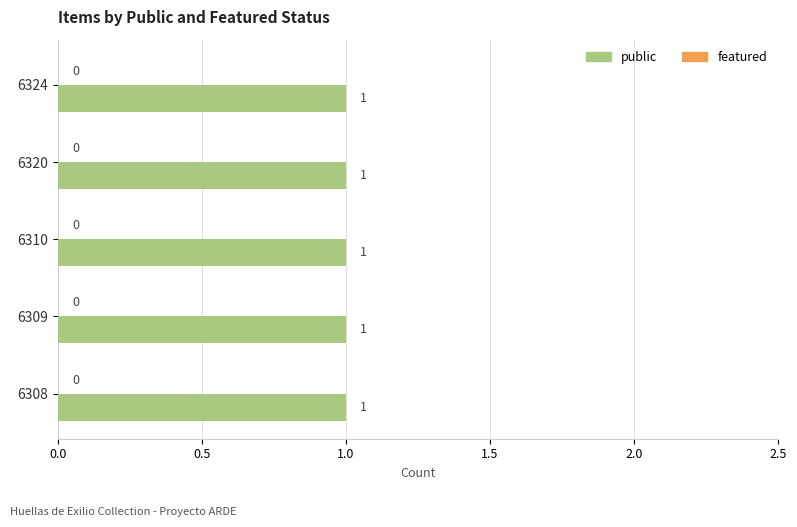

Which series changed the most between 6320 and 6310?

public